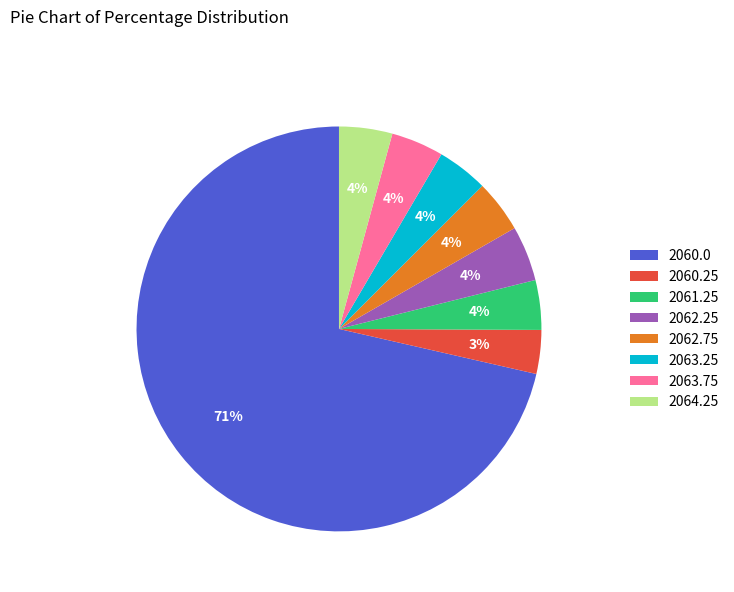

Between 2060.25 and 2064.25, which is larger?

2064.25